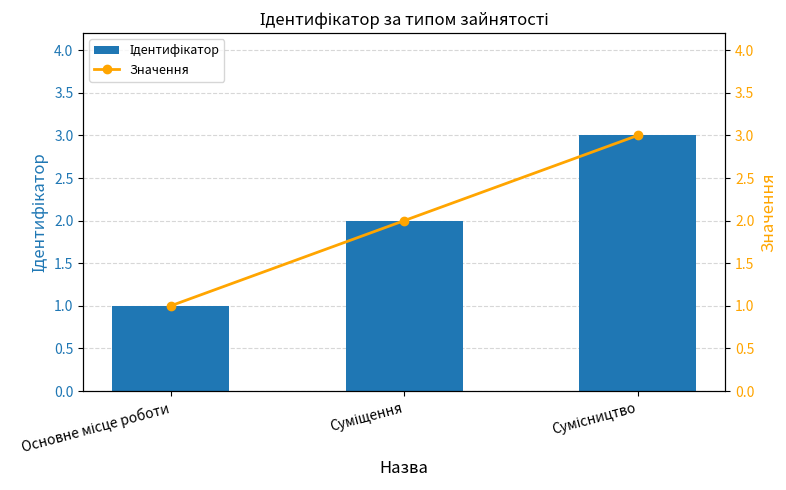

How many data points does each series have?

3